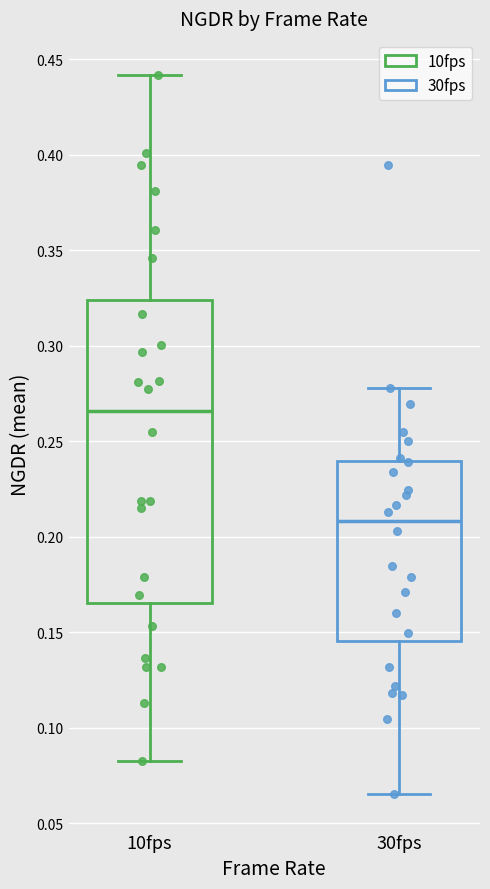

Reading left to right, read every box against the y-axis: the position of its median line, the range the box covers, and the ends of its whiskers. The values are not printed on the chart, so give them approximately, as read against the axis.

10fps: median 0.265, box 0.165 to 0.325, whiskers 0.085 to 0.440
30fps: median 0.210, box 0.145 to 0.240, whiskers 0.065 to 0.280